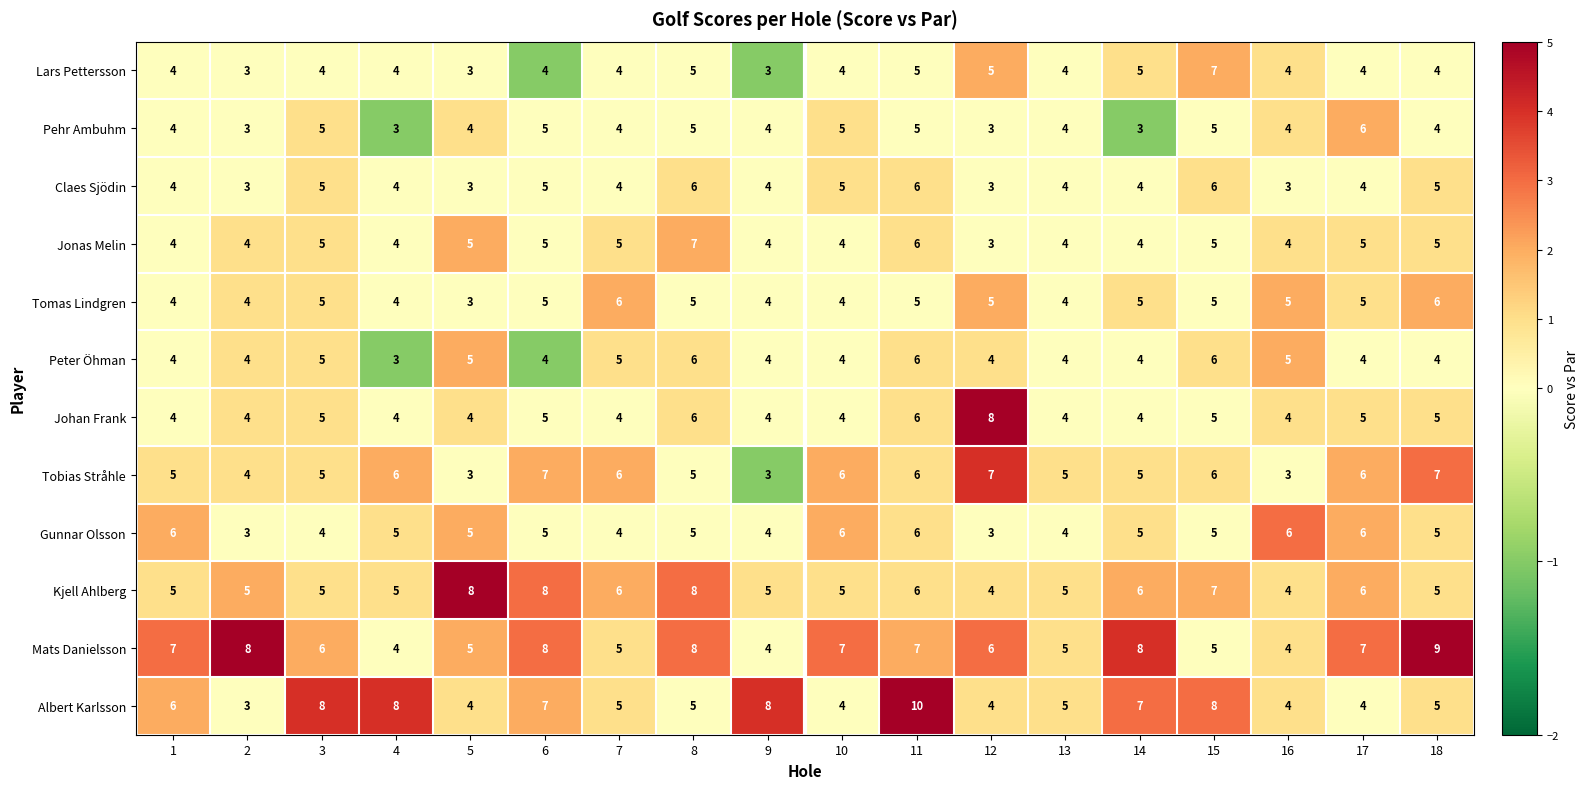

What value does the Kjell Ahlberg series have at 17?

6